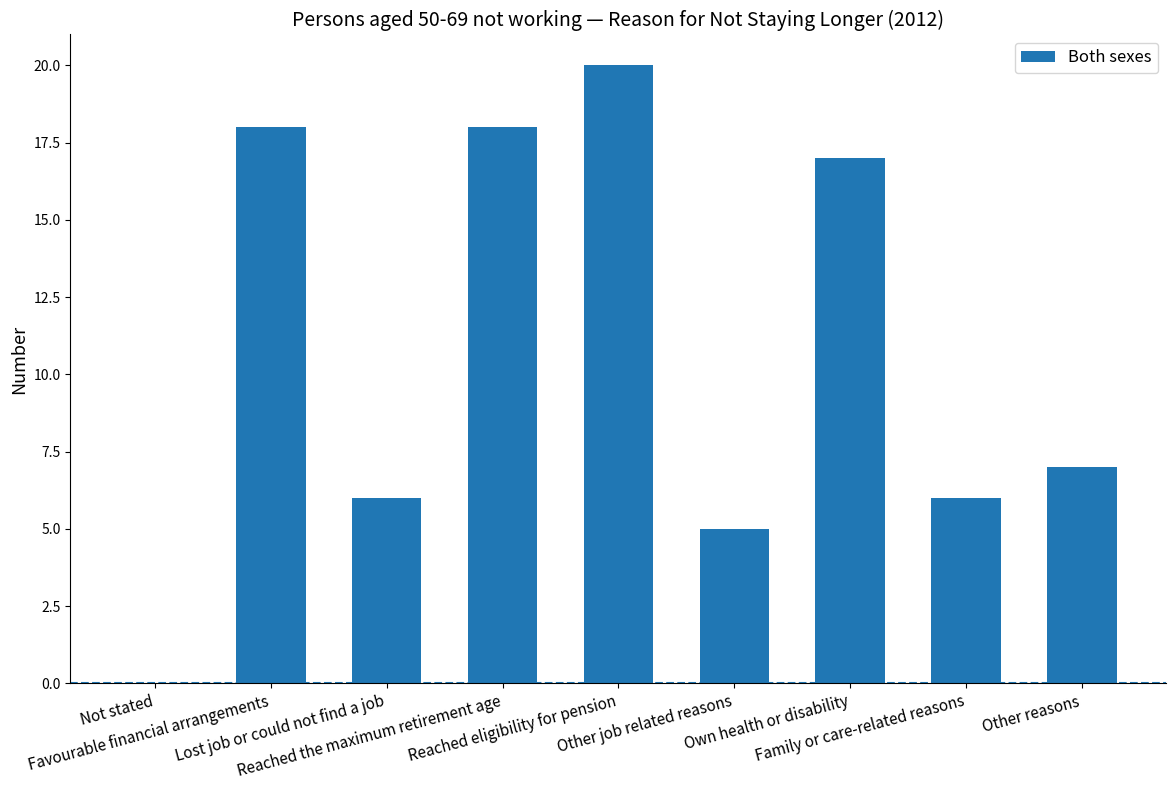

What is the greatest value displayed?

20